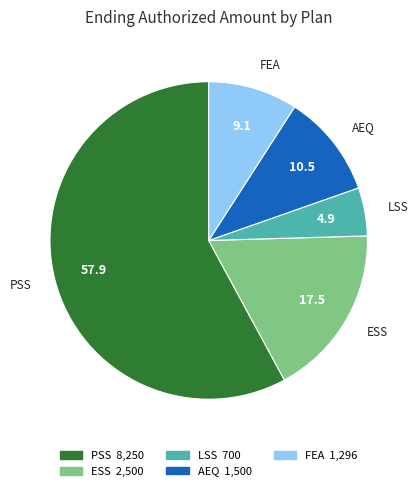

Which slice is the smallest?

LSS